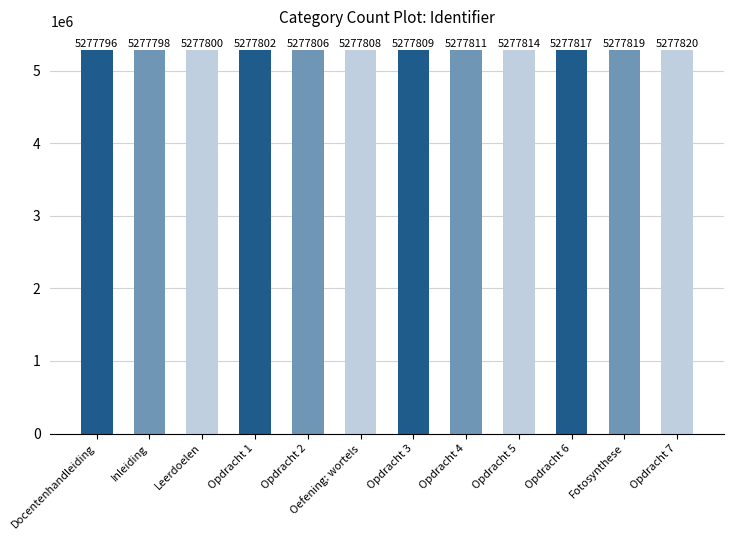

How many values are below 5277809?

6